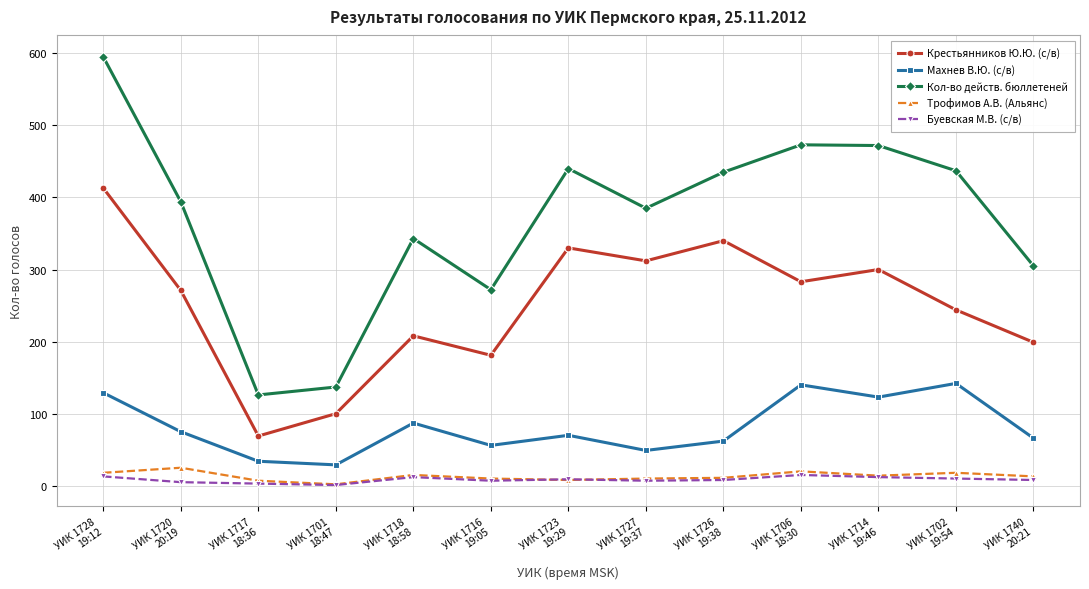

What position from the right is УИК 1723
19:29?

7